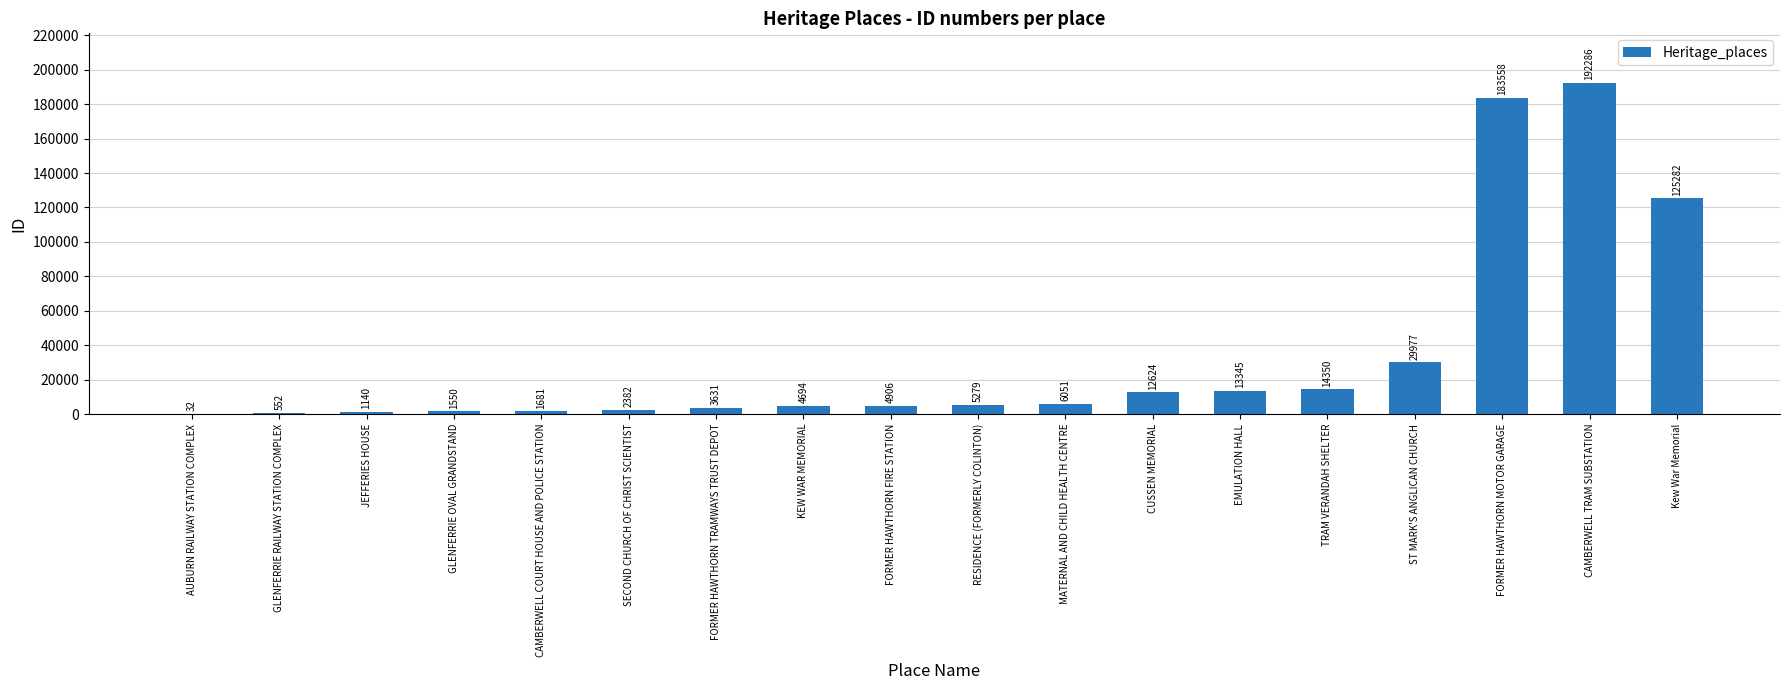

Reading left to right, transcribe all the data shown in this chart.

32	552	1140	1550	1681	2382	3631	4694	4906	5279	6051	12624	13345	14350	29977	183558	192286	125282